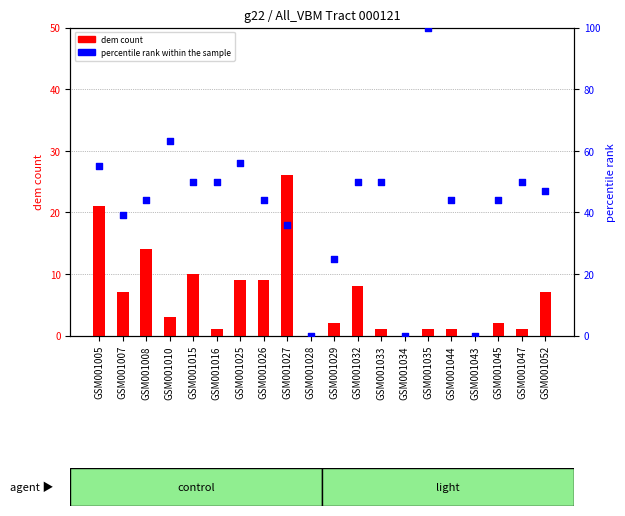

What are all the series names shown in the legend?

dem count, percentile rank within the sample